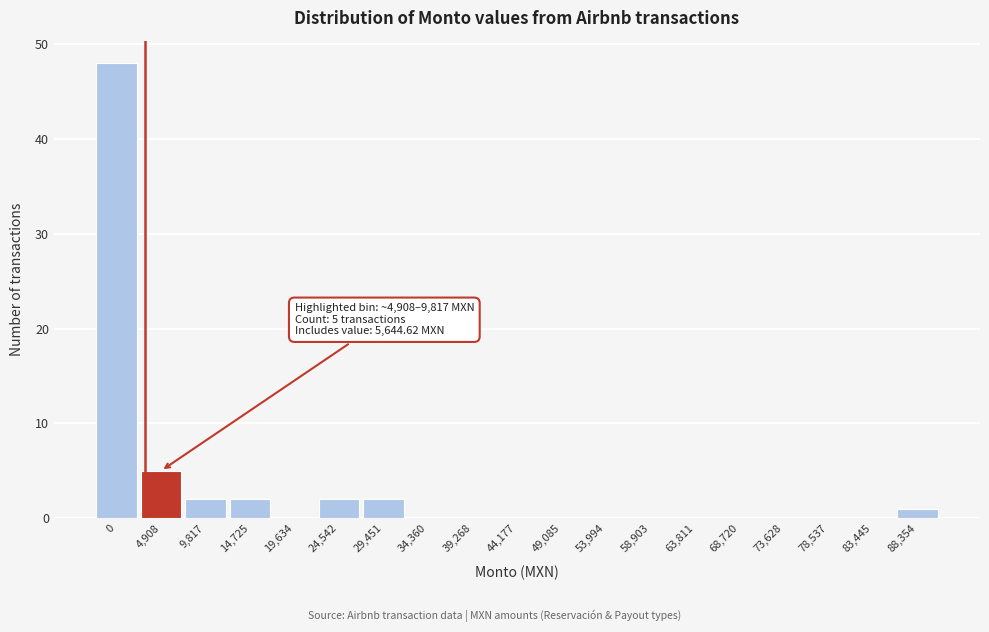

Reading right to left, what are all the values shown in this chart?

88,354=1	83,445=0	78,537=0	73,628=0	68,720=0	63,811=0	58,903=0	53,994=0	49,085=0	44,177=0	39,268=0	34,360=0	29,451=2	24,542=2	19,634=0	14,725=2	9,817=2	4,908=5	0=48